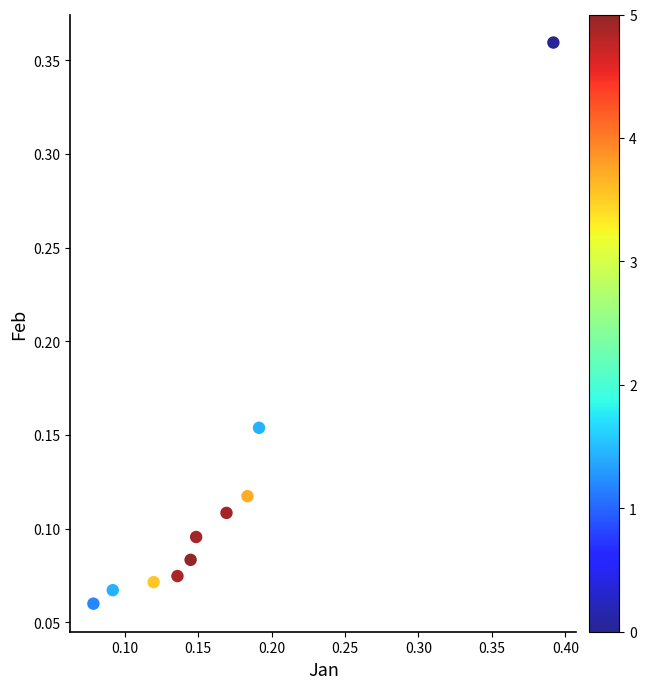

What is the range of X values (max minus min)?

0.3